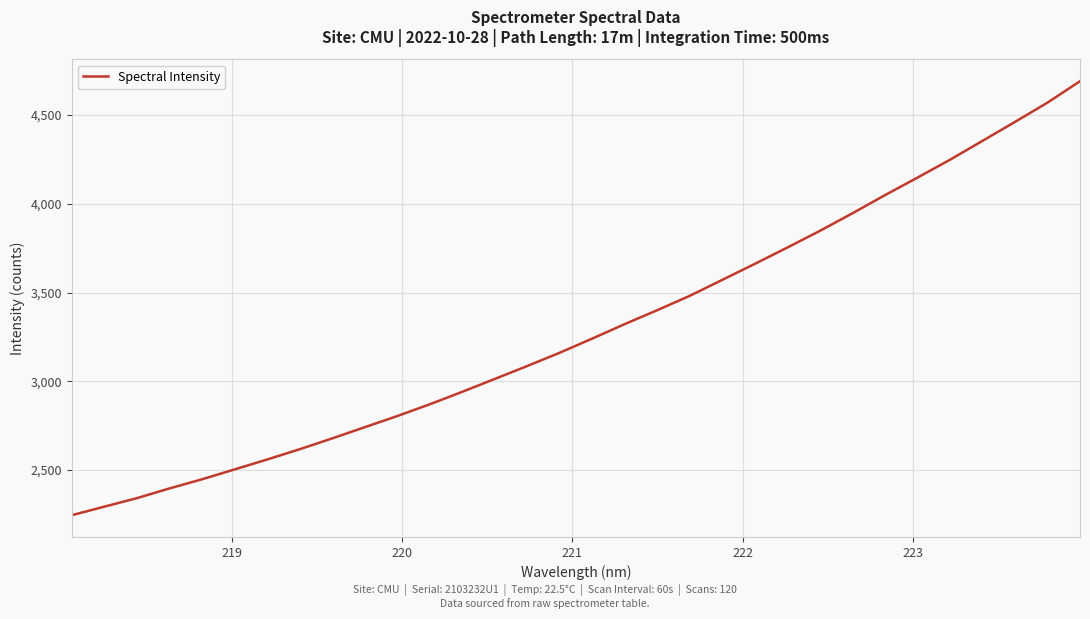

How many lines are shown in the chart?

1